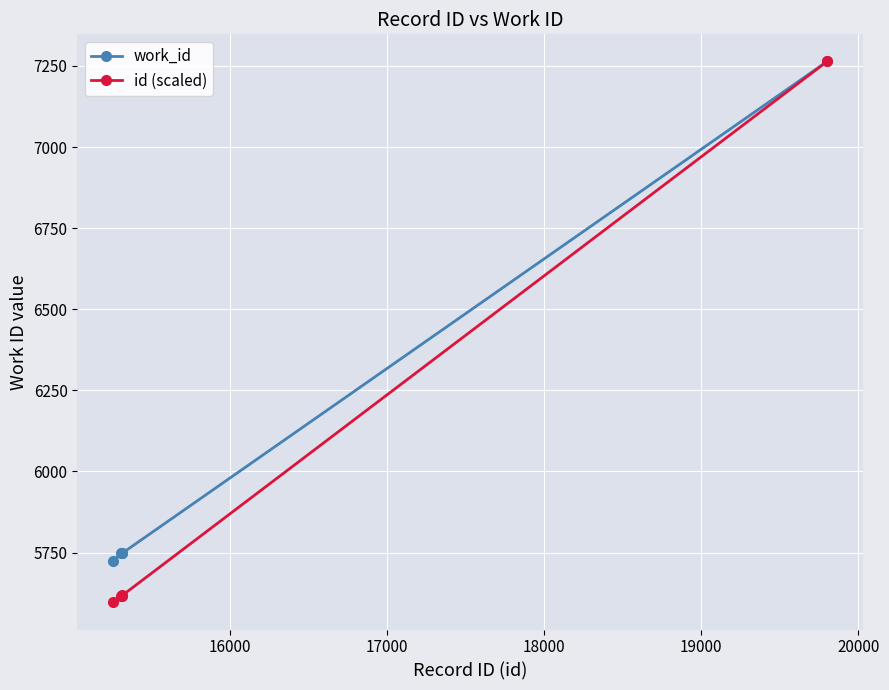

How many values in the work_id series are below 5748?

1